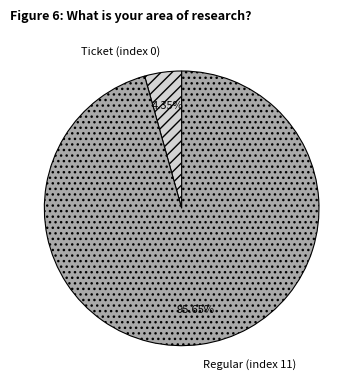

Between Regular (index 11) and Ticket (index 0), which is larger?

Regular (index 11)